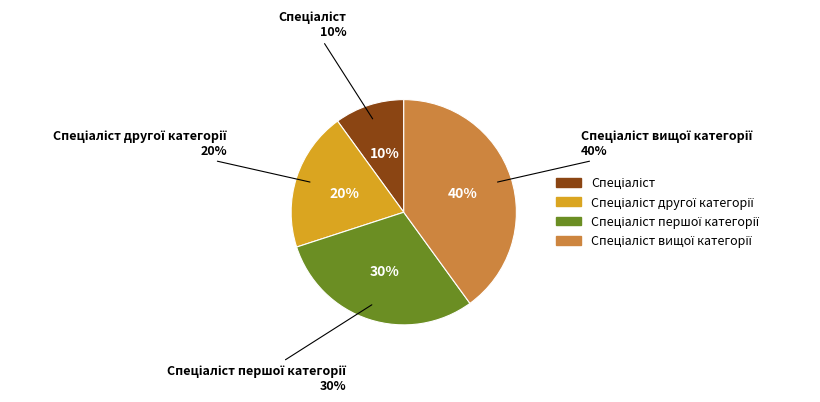

To the nearest percent, what portion does Спеціаліст другої категорії represent?

20%